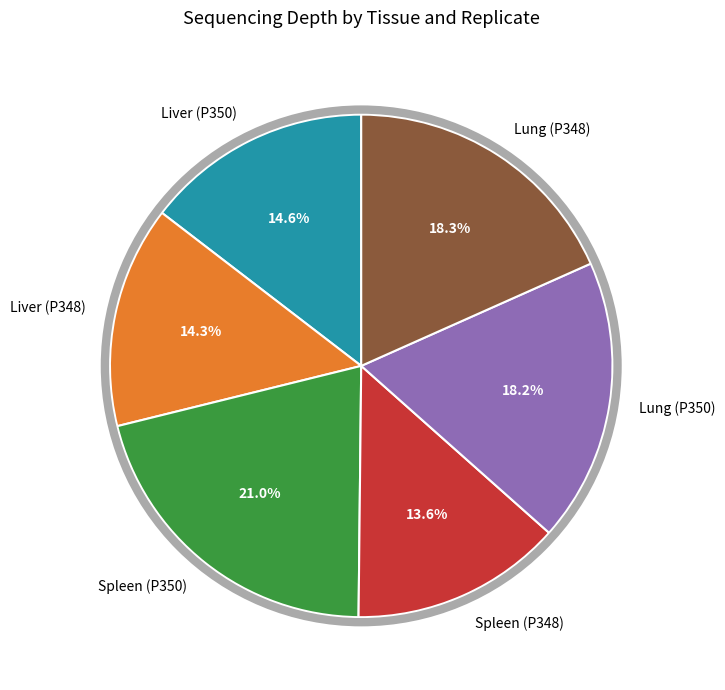

The Lung (P350) slice represents 4% of the pie. True or false?

False